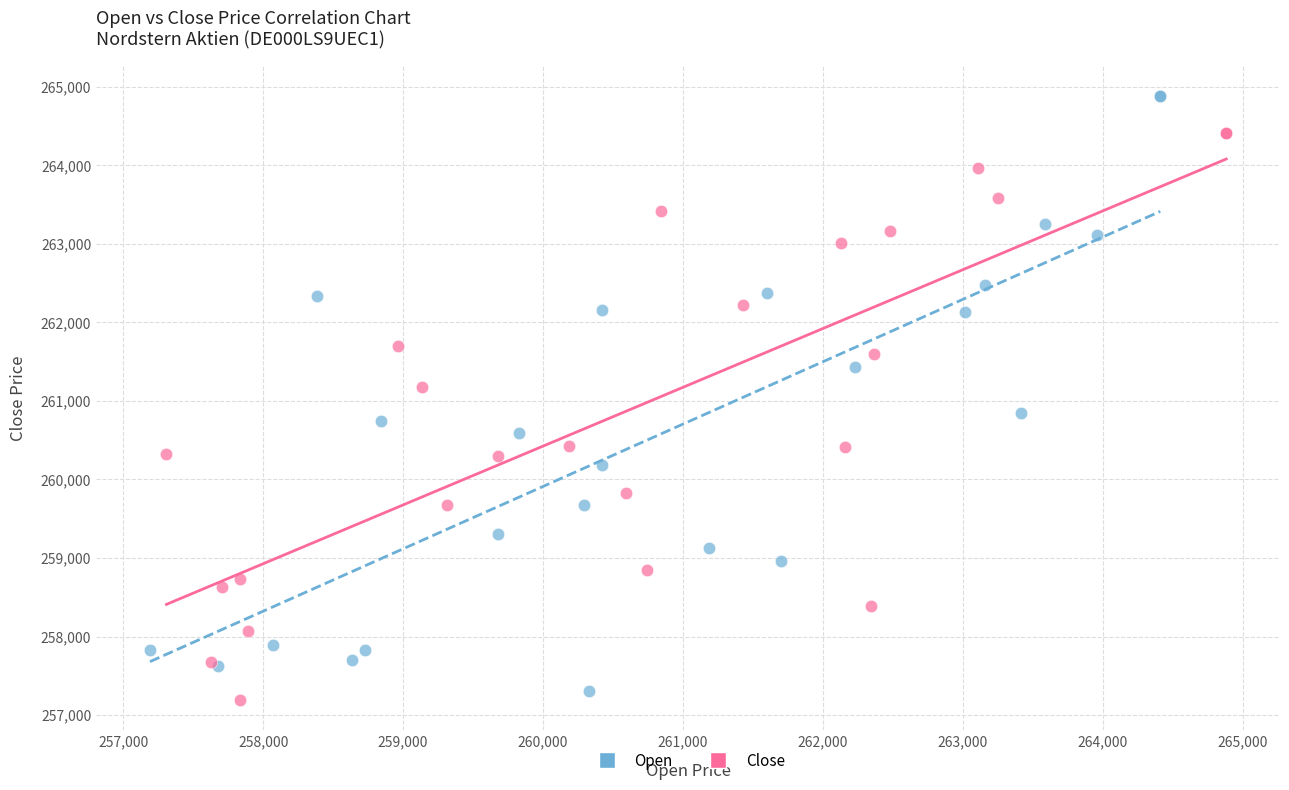

Which series reaches the minimum Y coordinate?

Close